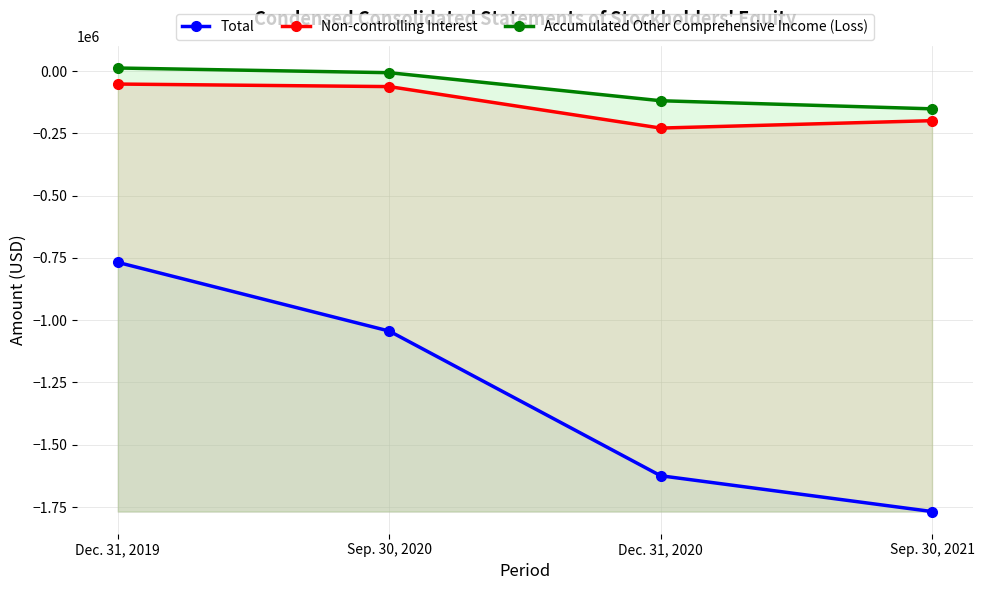

What is the label of the 3rd point from the left?

Dec. 31, 2020